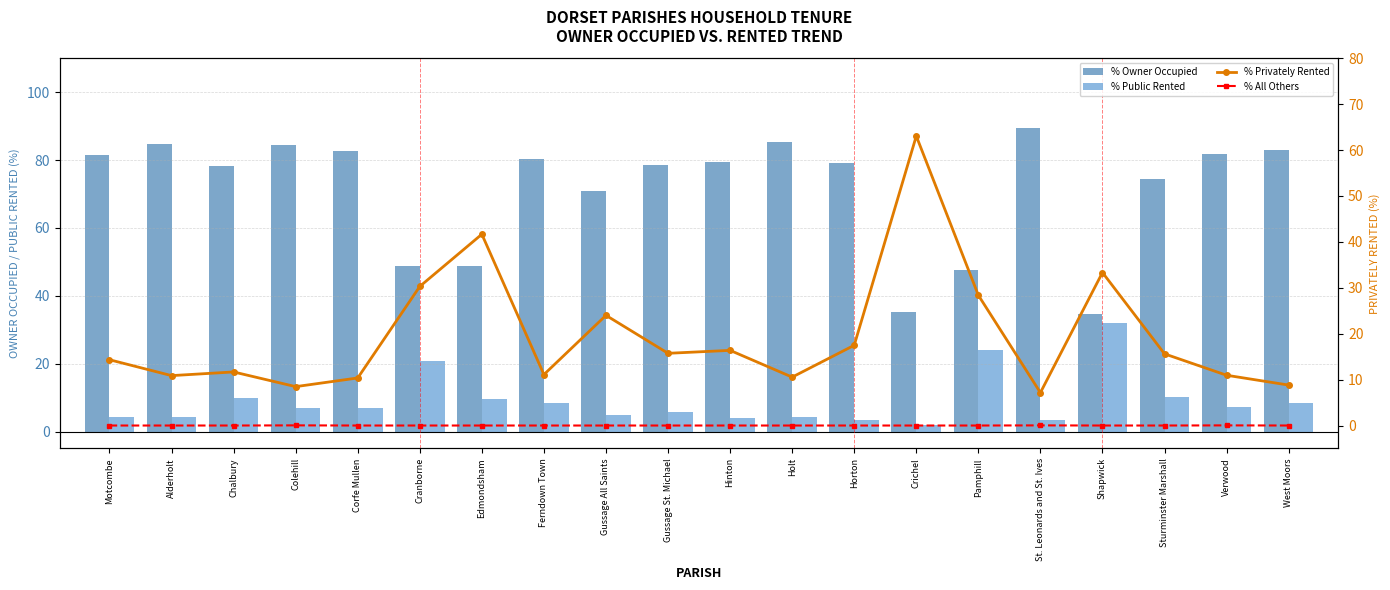

What is the label of the 5th bar from the left?

Corfe Mullen